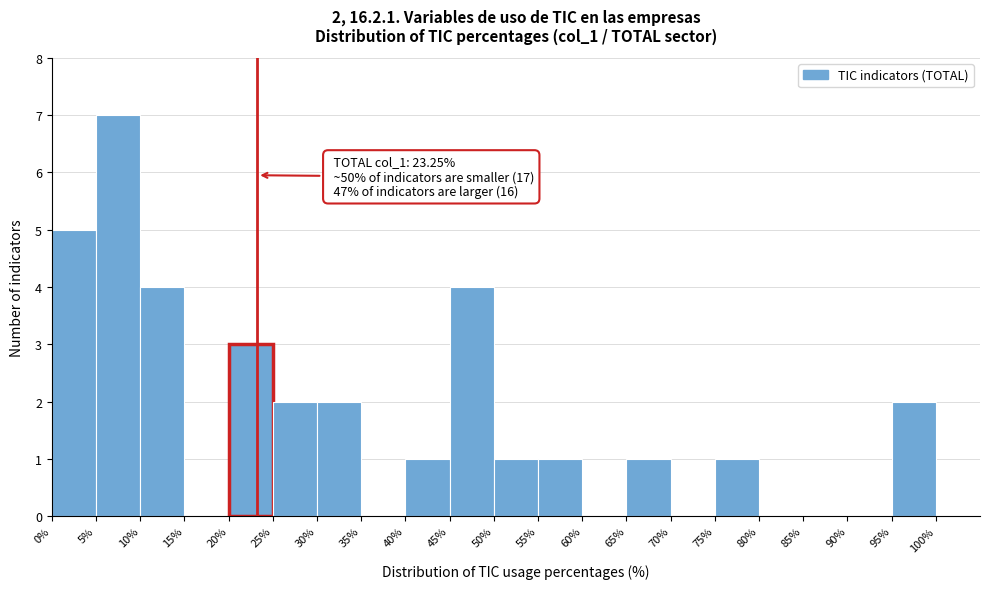

Over which range of the x-axis is the bar tallest?

5 to 10